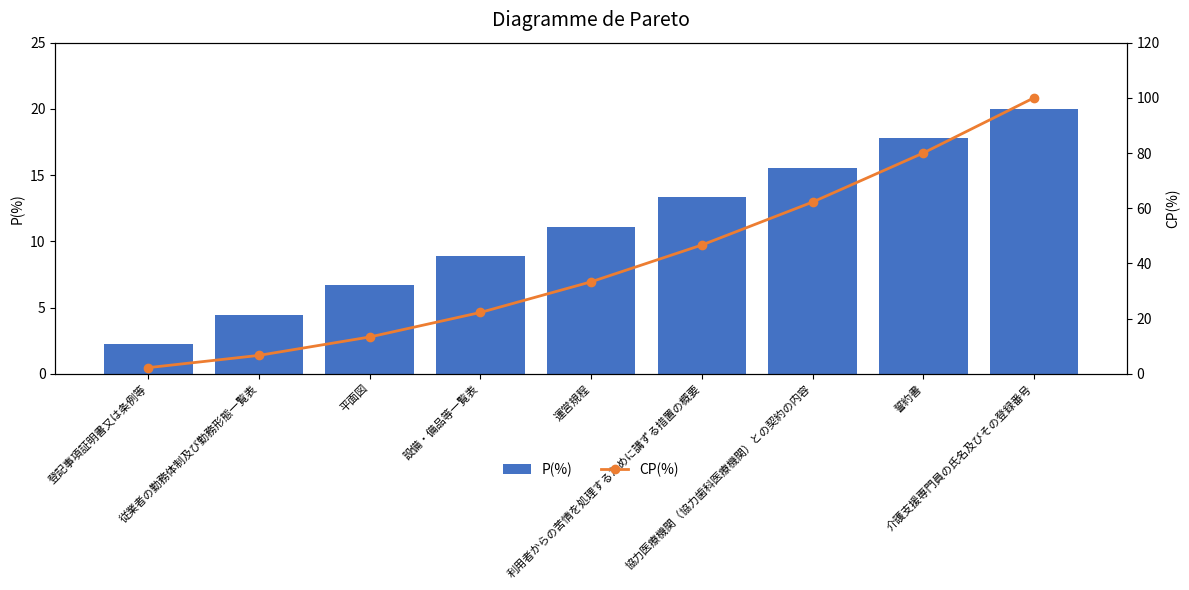

What is the label of the 5th bar from the left?

運営規程